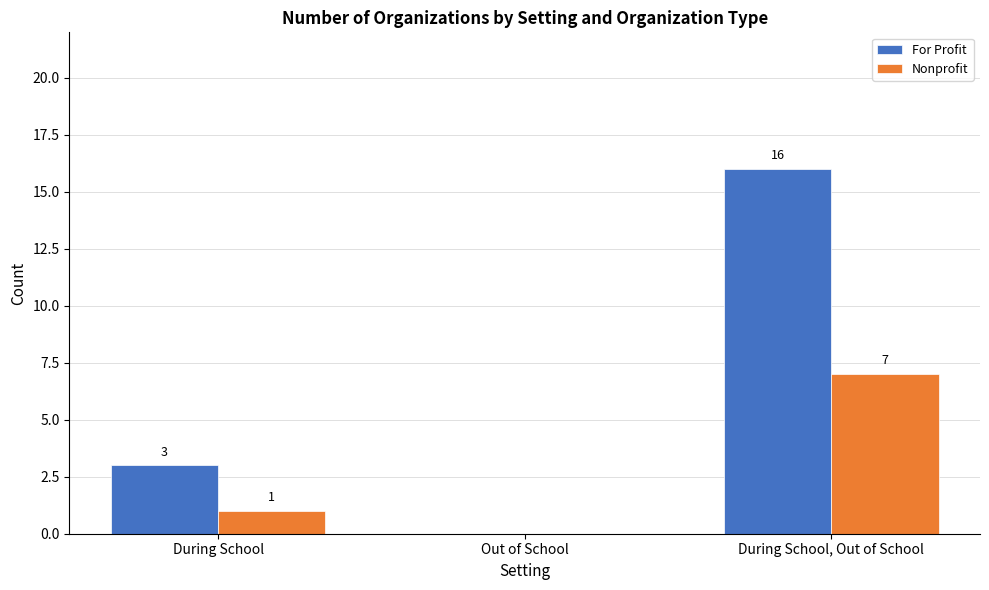

At which category is the sum across all series the highest?

During School, Out of School